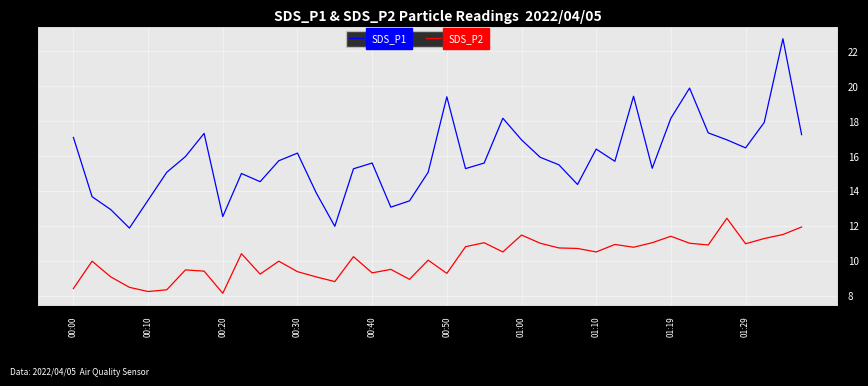

Which series has the widest spread of values?

SDS_P1